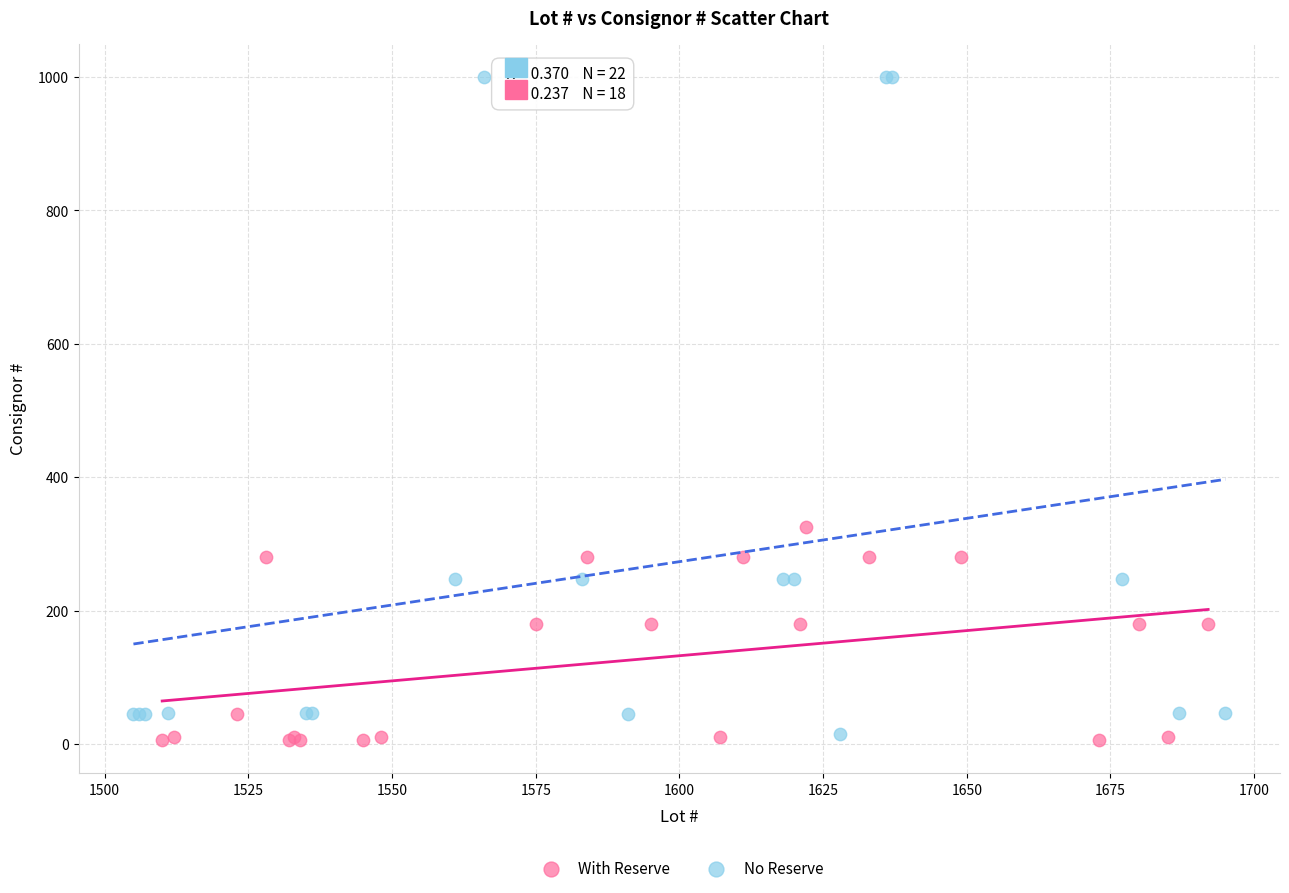

Which series reaches the maximum Y coordinate?

No Reserve